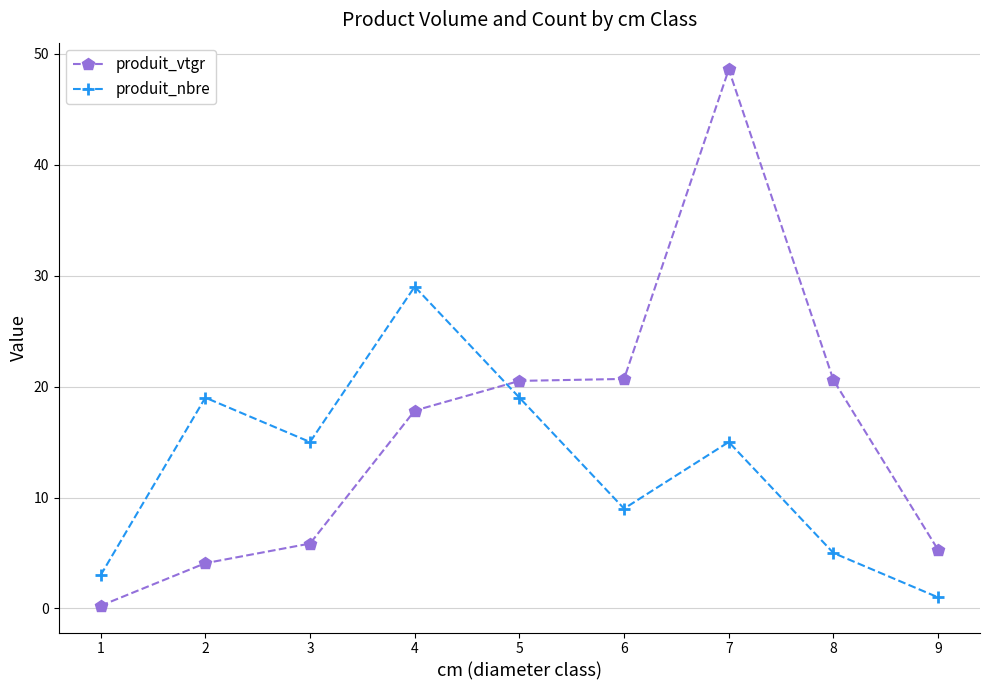

At which label does produit_vtgr reach its minimum?

1